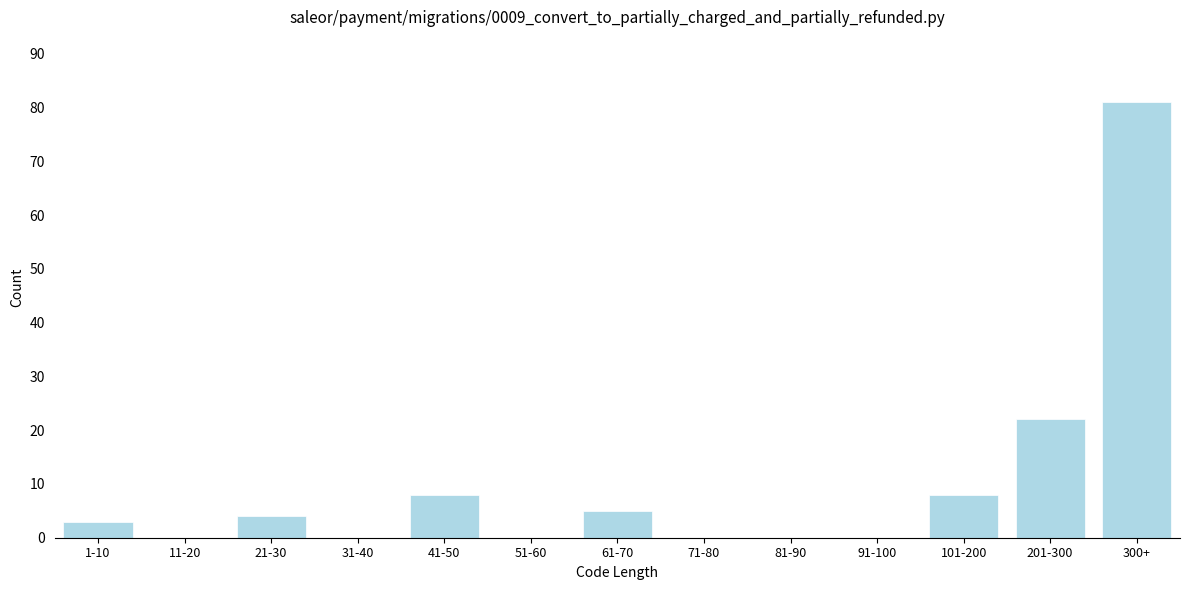

Reading left to right, list all the values displayed in this chart.

1-10=3	11-20=0	21-30=4	31-40=0	41-50=8	51-60=0	61-70=5	71-80=0	81-90=0	91-100=0	101-200=8	201-300=22	300+=81